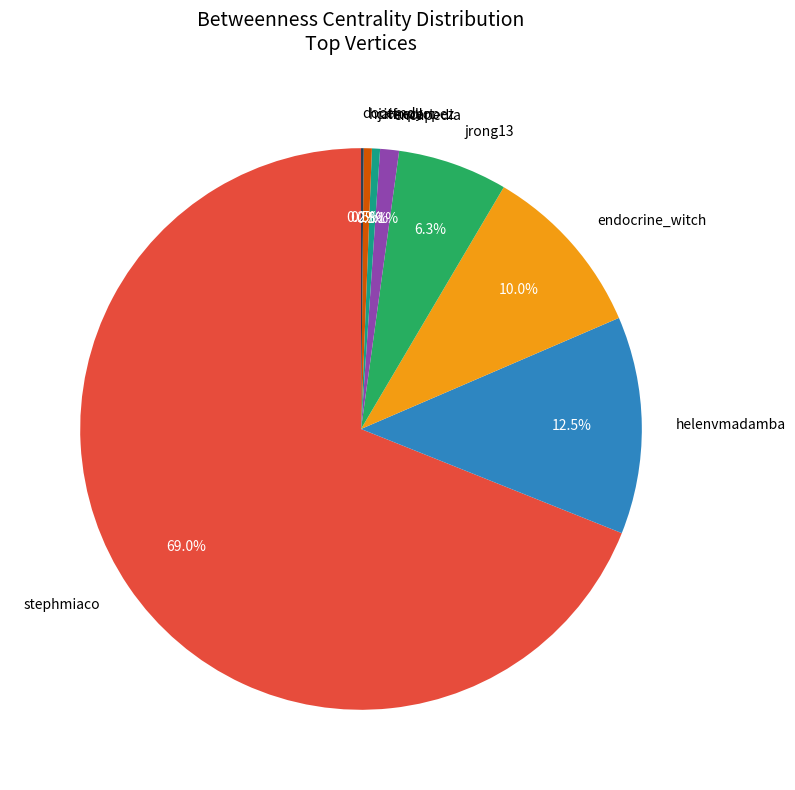

Combined, what portion of the pie is jaifredlopez and endocrine_witch?

10.5%